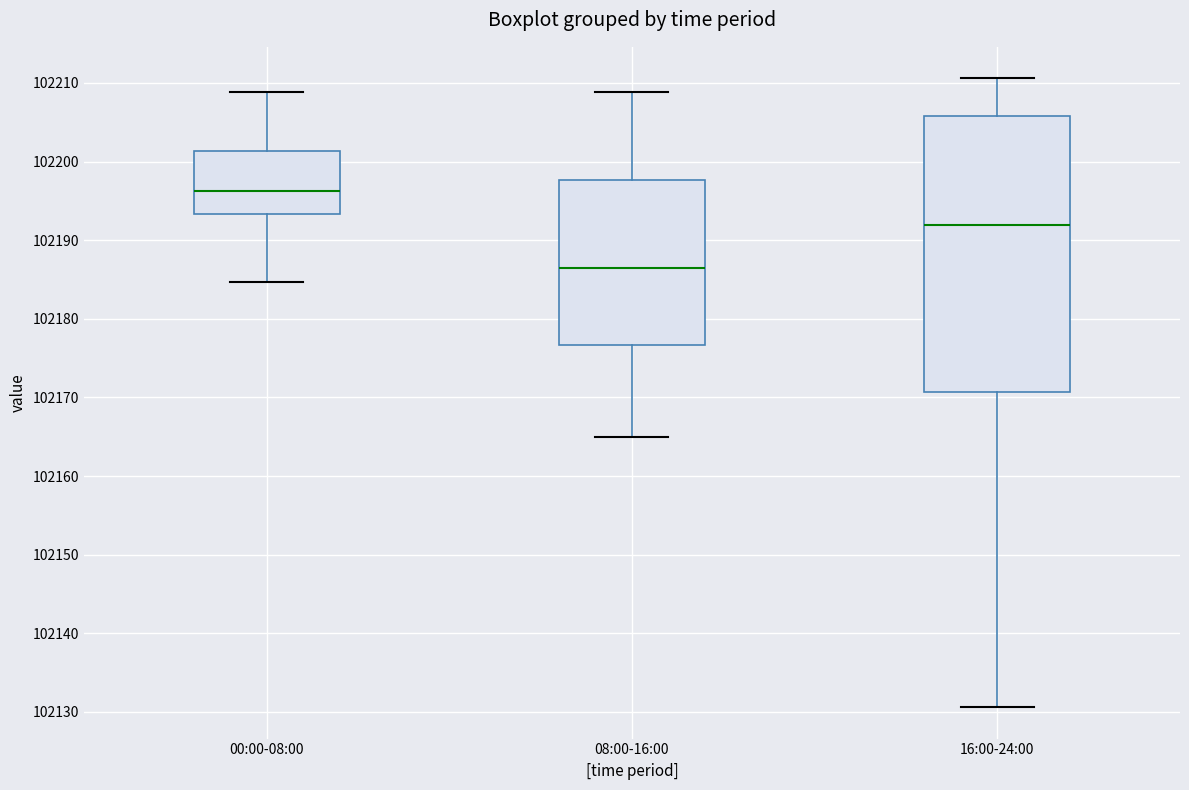

Reading left to right, transcribe this box plot: for each box, give where its median line is, the range the box spans, and where its two whiskers end, as read against the y-axis. The values are not printed on the chart, so give them approximately, as read against the axis.

00:00-08:00: median 102196, box 102193 to 102201, whiskers 102185 to 102209
08:00-16:00: median 102187, box 102177 to 102198, whiskers 102165 to 102209
16:00-24:00: median 102192, box 102171 to 102206, whiskers 102131 to 102211